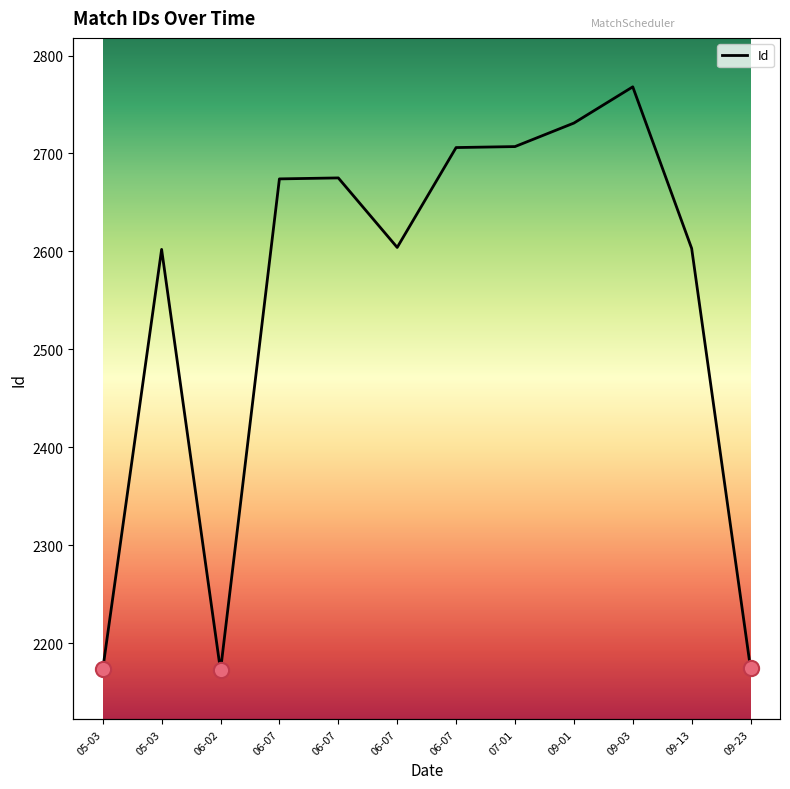

What is the change in value from 09-01 to 09-03?

+37